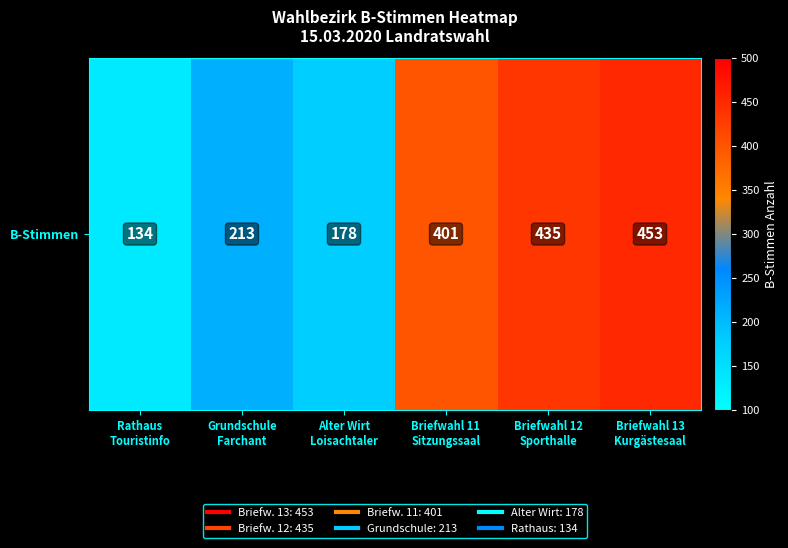

True or false: the data shows 268 at Briefwahl 13
Kurgästesaal.

False